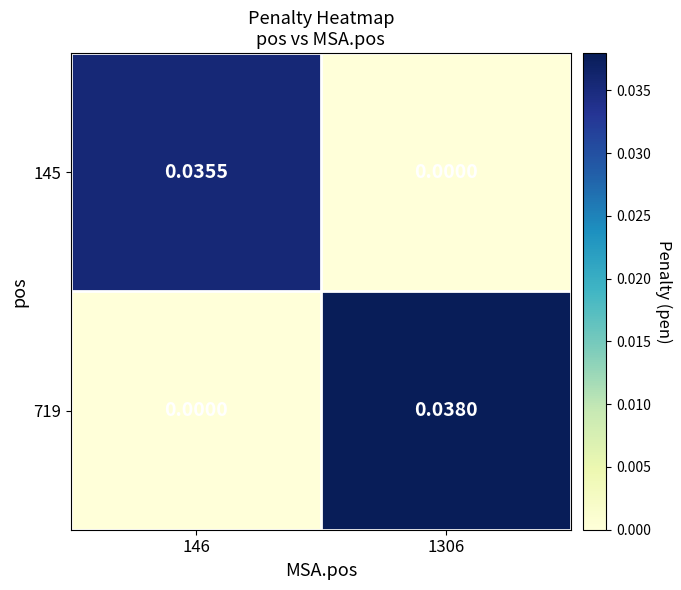

How many values in 145 are above zero?

1